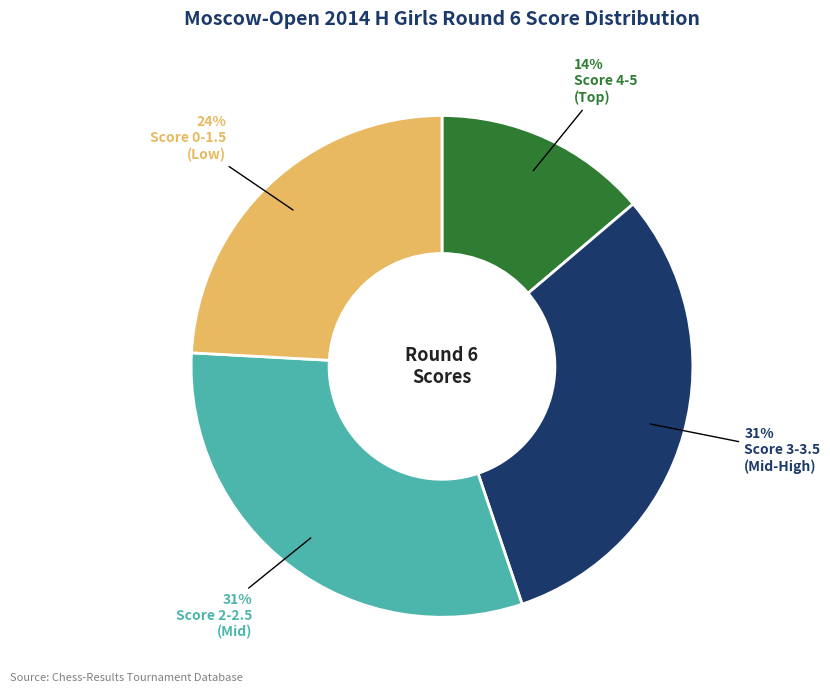

To the nearest percent, what is the difference between the largest and smallest slice percentages?

17%